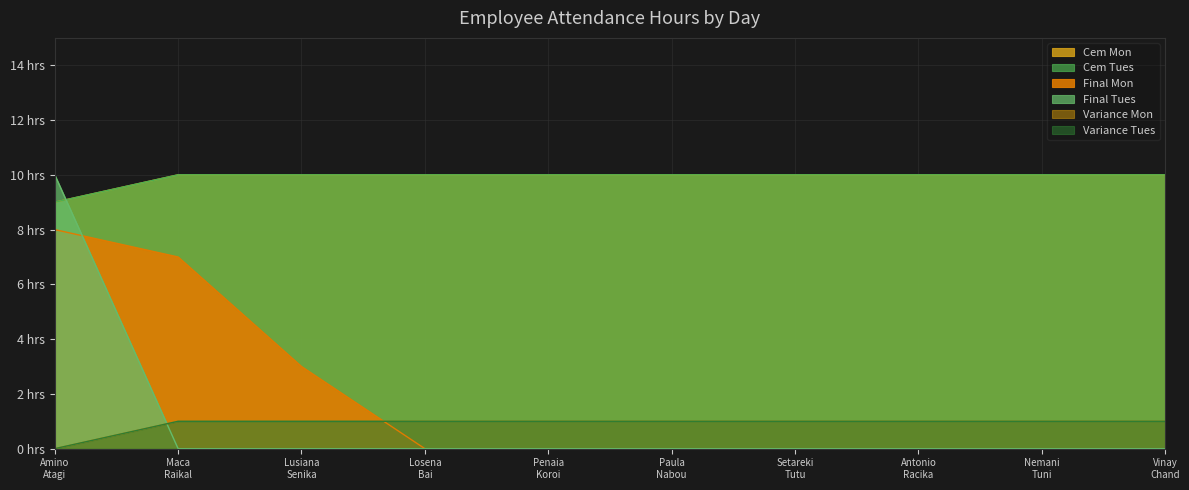

Read the Variance Mon value at Paula Nabou.

1